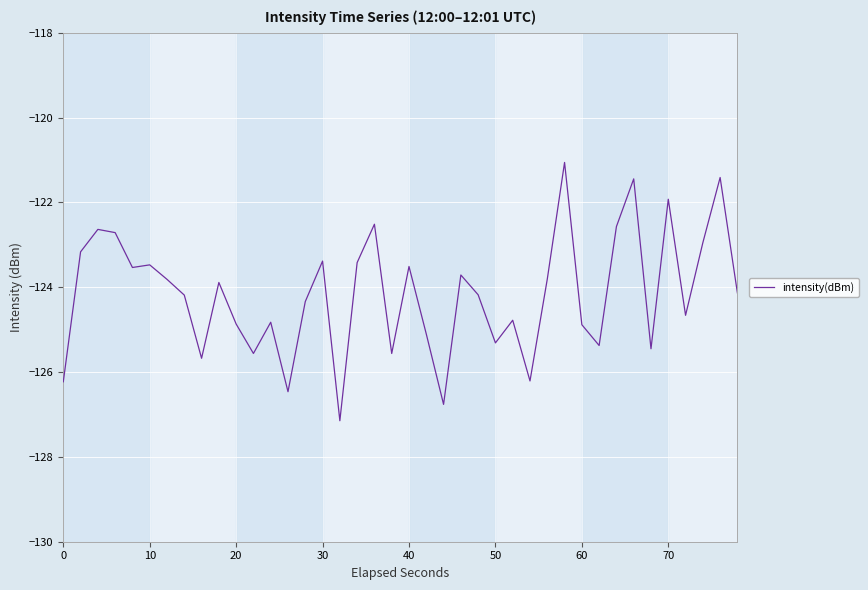

What is the difference between the maximum and minimum values?

6.1